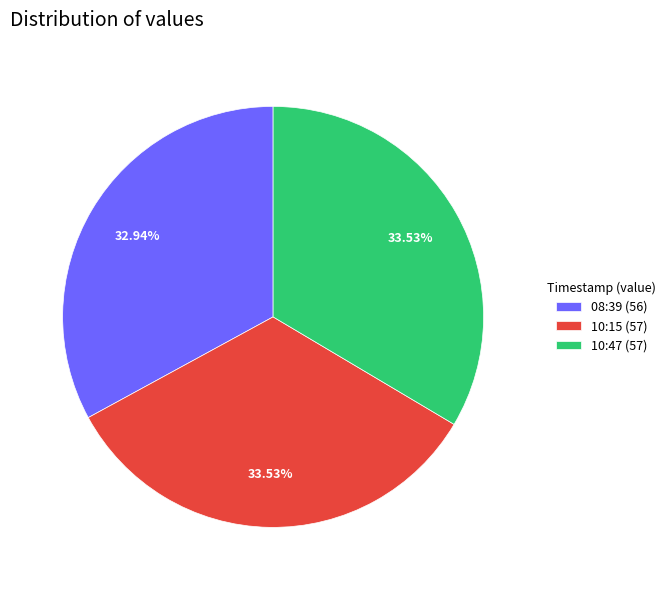

Which has a higher value, 08:39 (56) or 10:47 (57)?

10:47 (57)